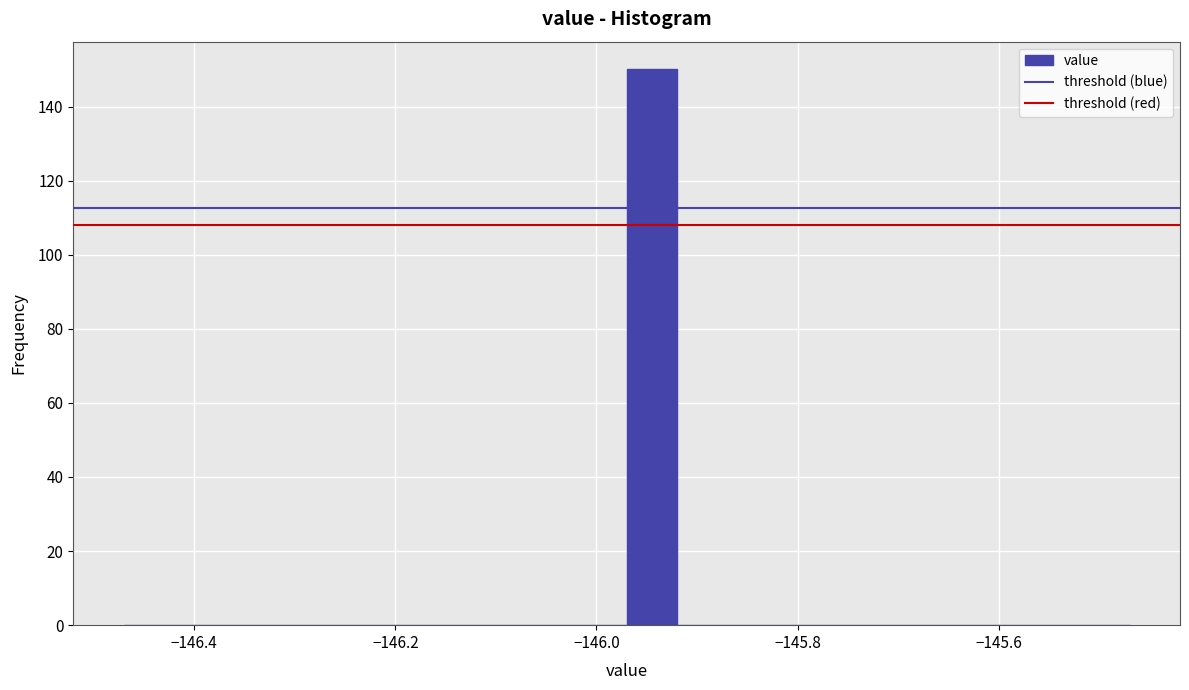

Around what value on the x-axis is the tallest bar? Give the approximate position of its centre, as read against the axis.

-145.94